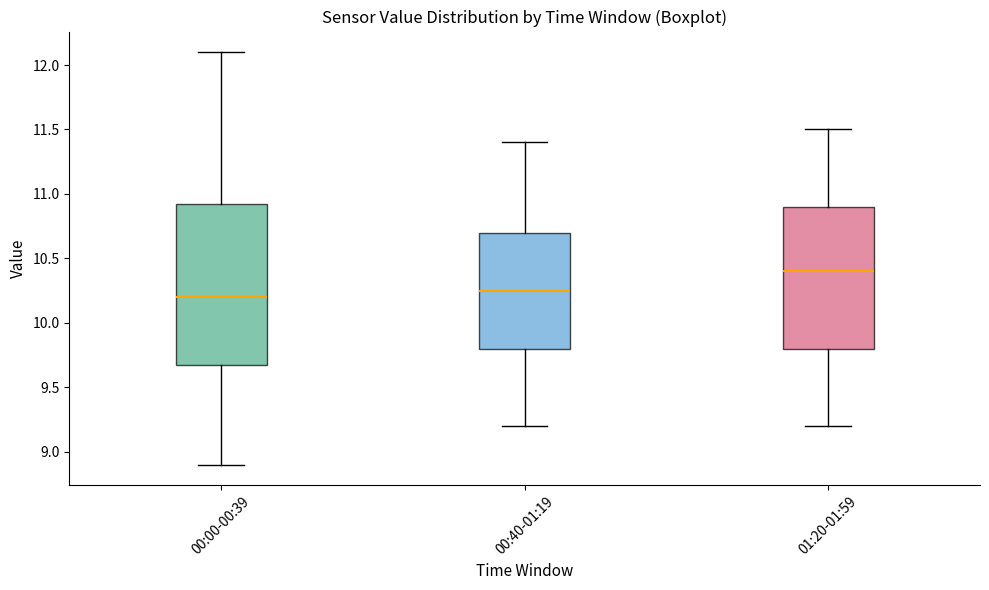

Which box is the tallest, from its lower edge to its upper edge?

00:00-00:39